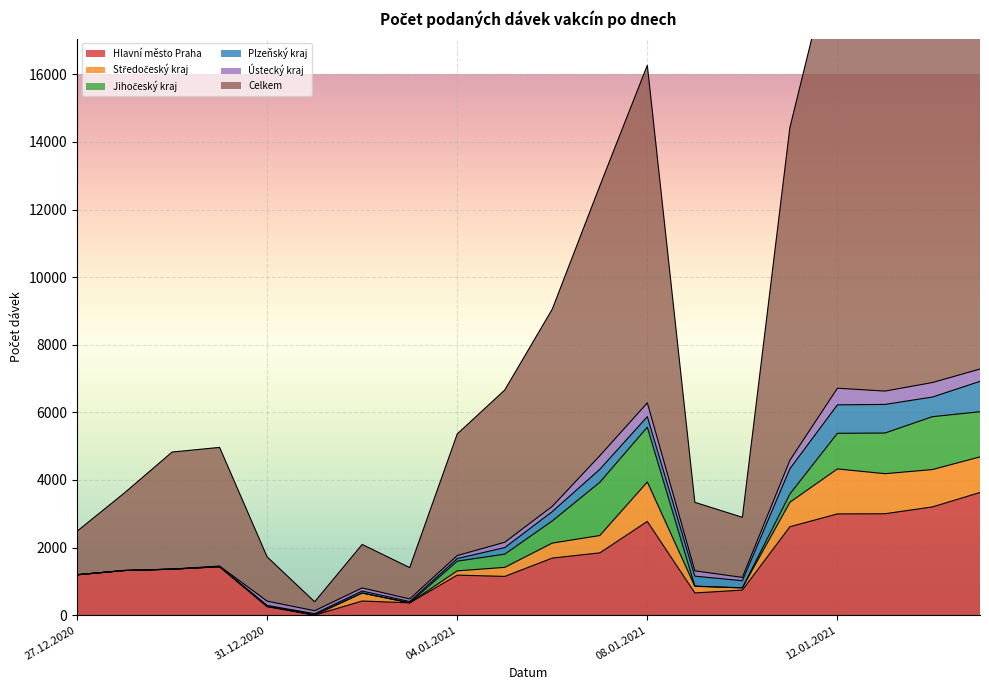

Is it true that Hlavní město Praha equals 1193 at 27.12.2020?

True